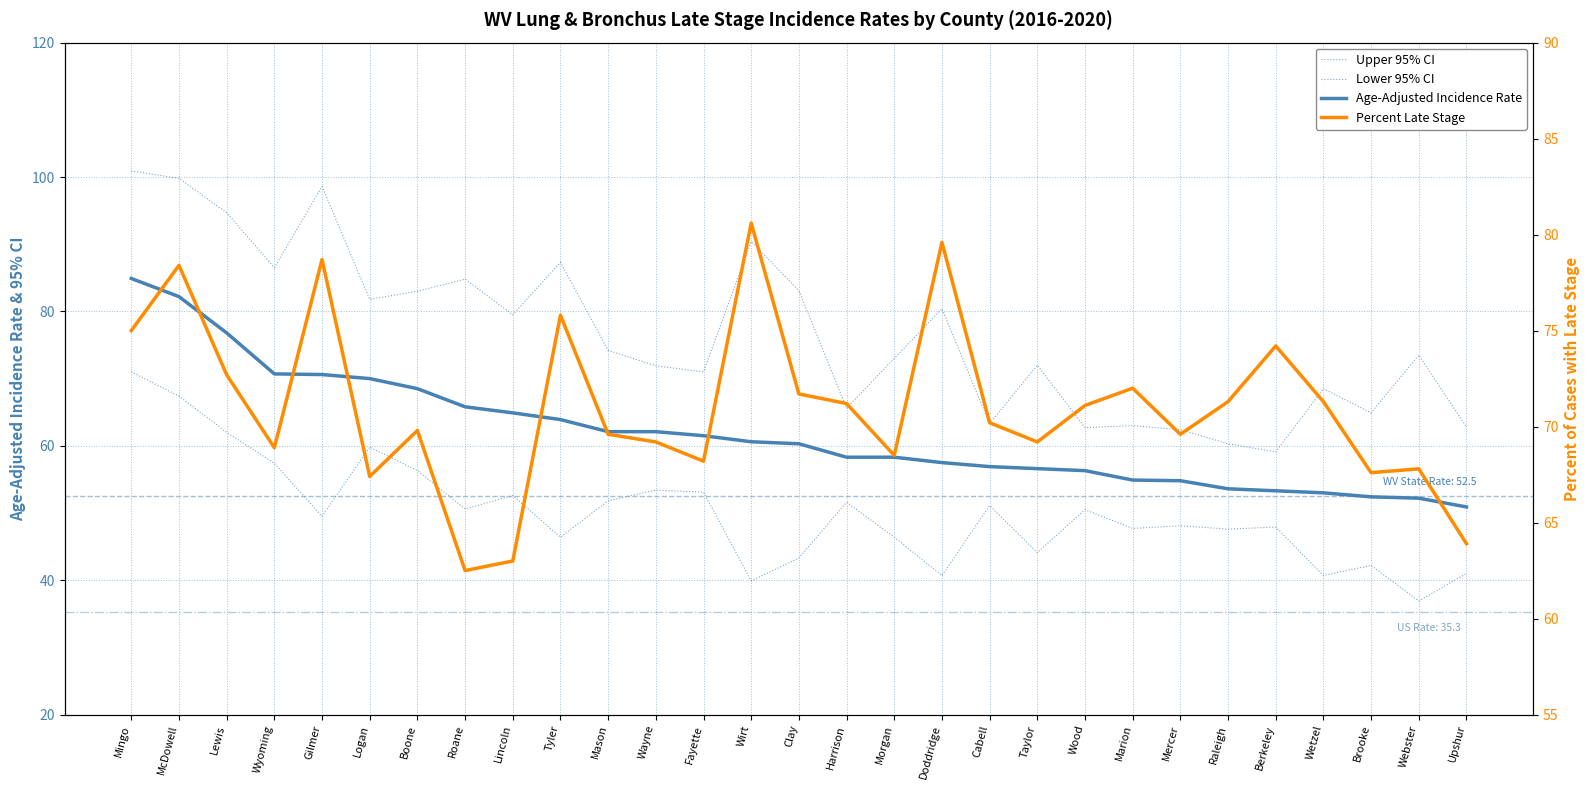

Is it true that Age-Adjusted Incidence Rate equals 86.6 at Fayette?

False